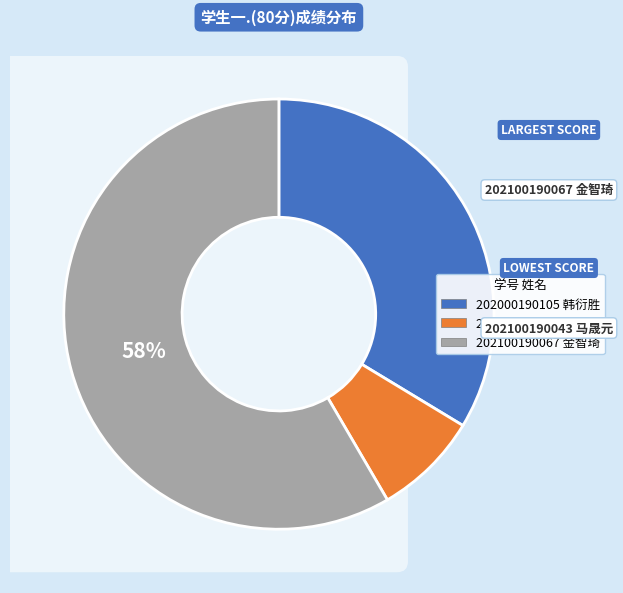

What portion of the pie excludes 202000190105 韩衍胜?

66.3%